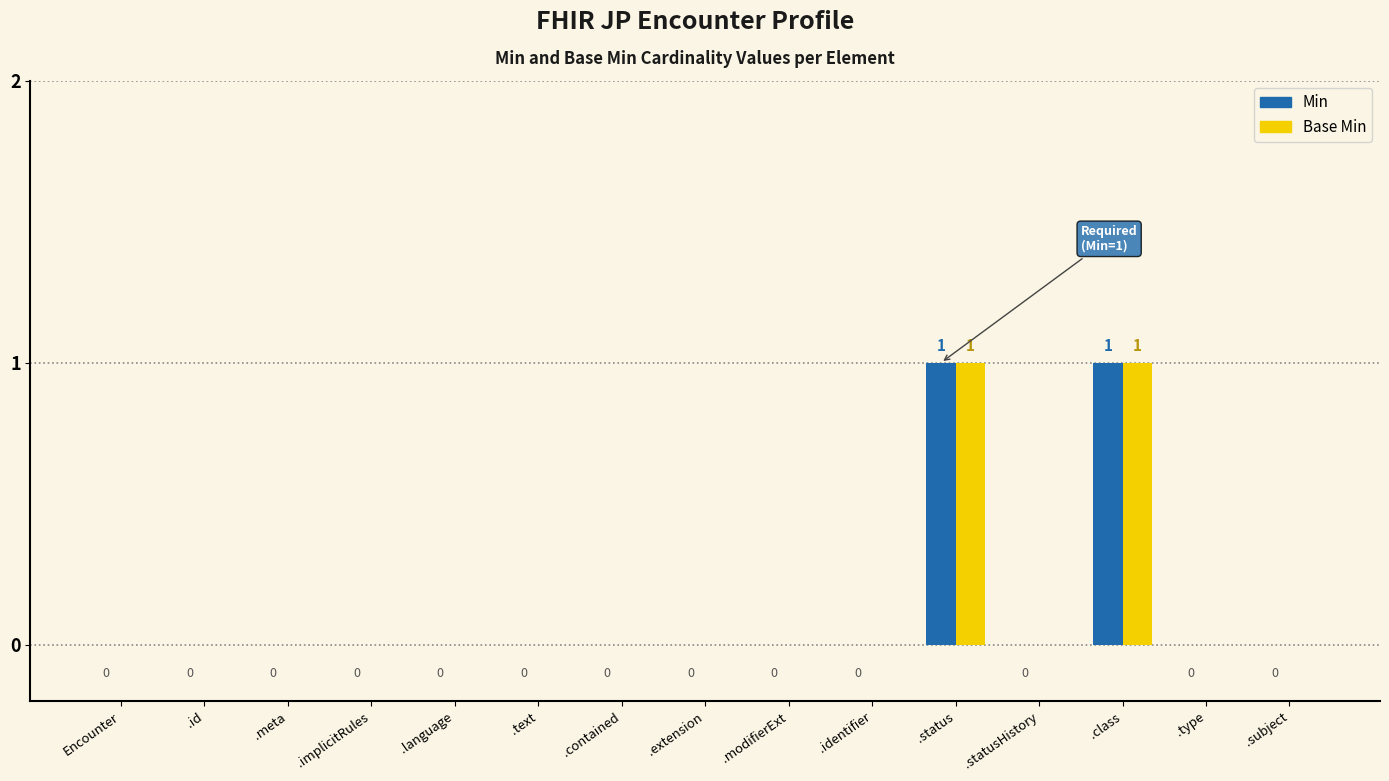

The Min series shows 0 at .extension. True or false?

True